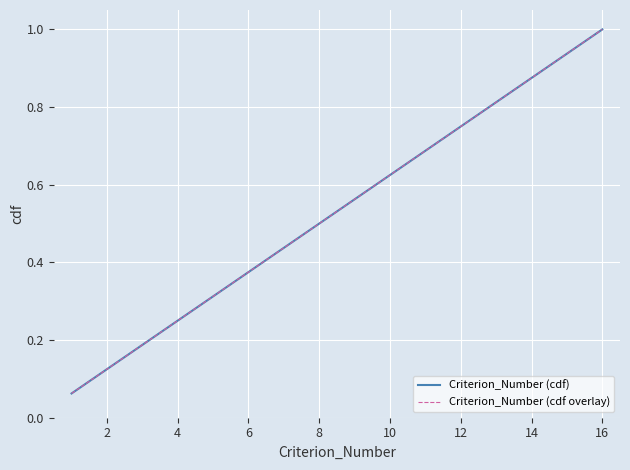

Is this an area chart (filled region under the line)?

No